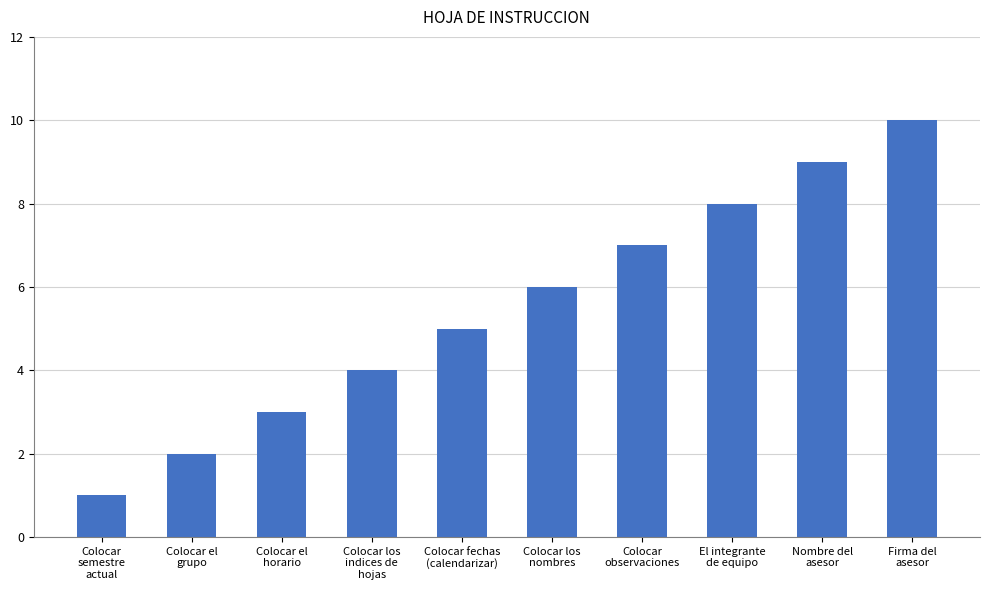

How many bars are there in total?

10